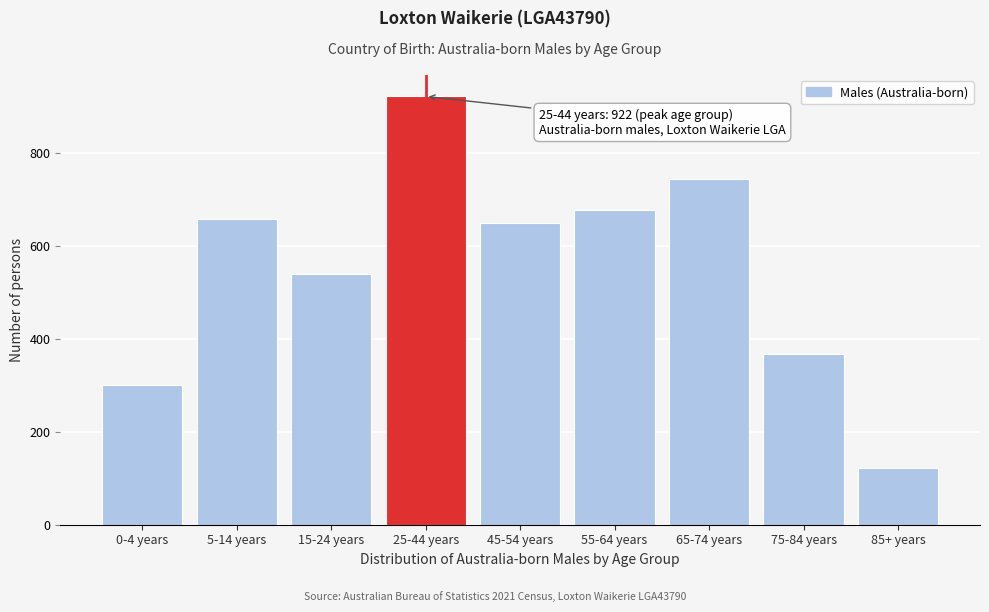

Reading left to right, what are all the values shown in this chart?

0-4 years=300	5-14 years=657	15-24 years=539	25-44 years=922	45-54 years=650	55-64 years=677	65-74 years=744	75-84 years=368	85+ years=123